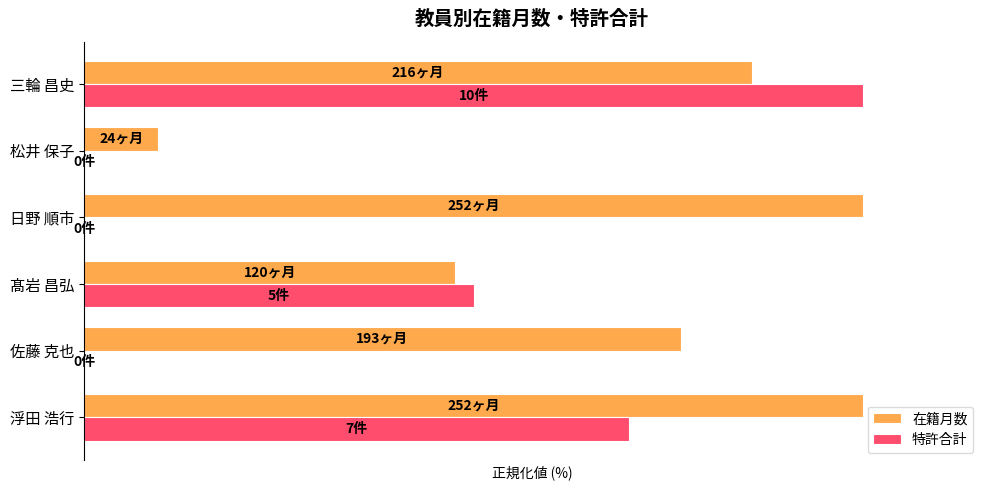

At which label is 在籍月数 closest to 54?

髙岩 昌弘